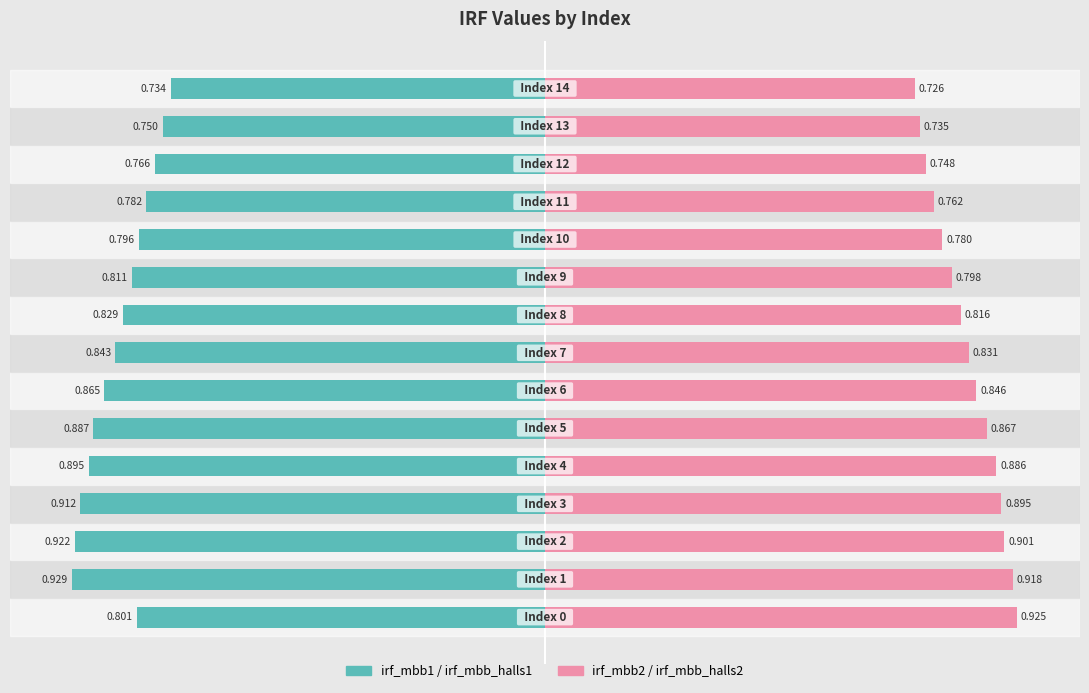

How many bars are there in total?

30